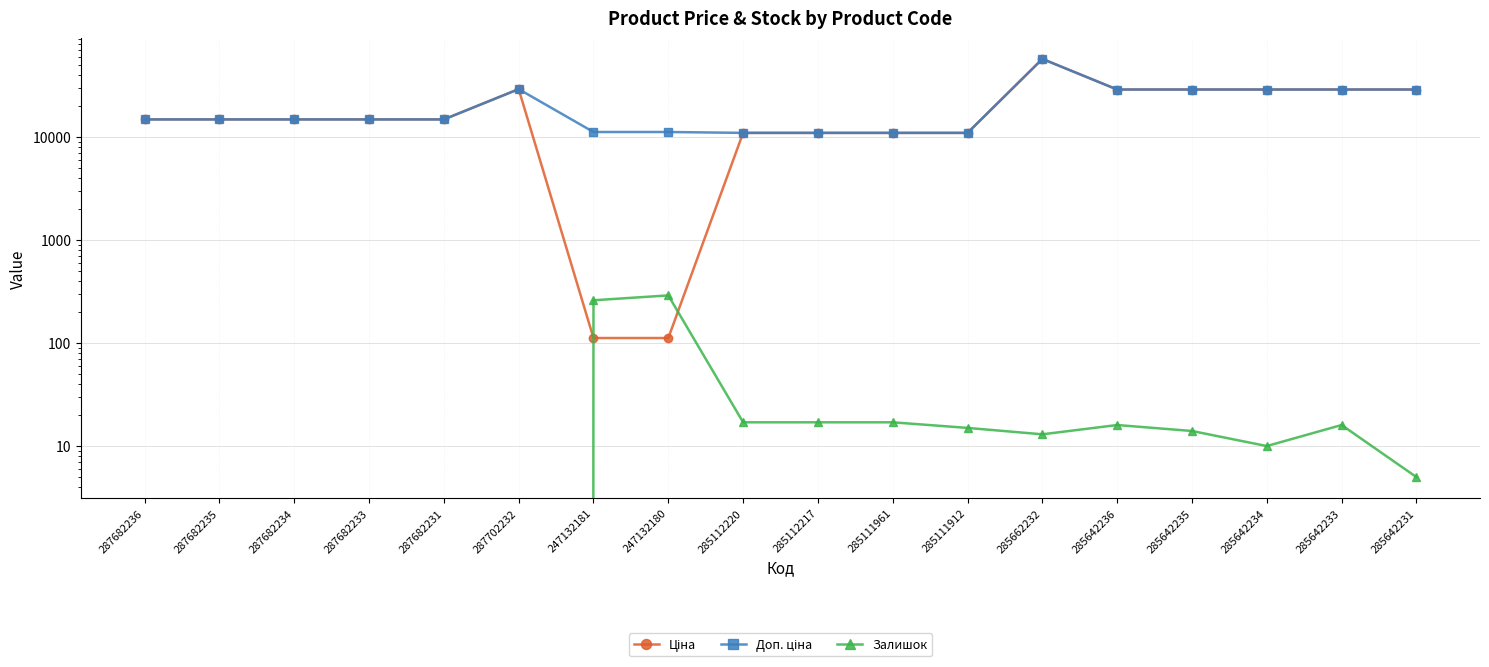

What is the label of the 16th point from the right?

287682234